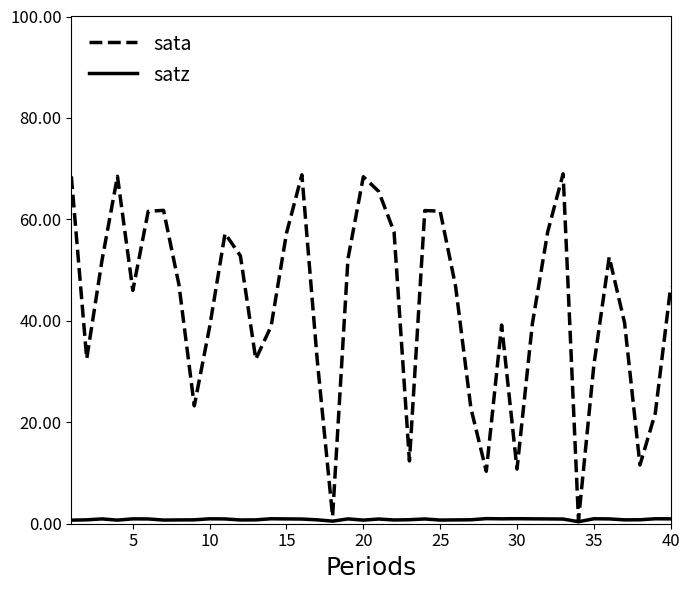

Which series has the largest total across all categories?

sata